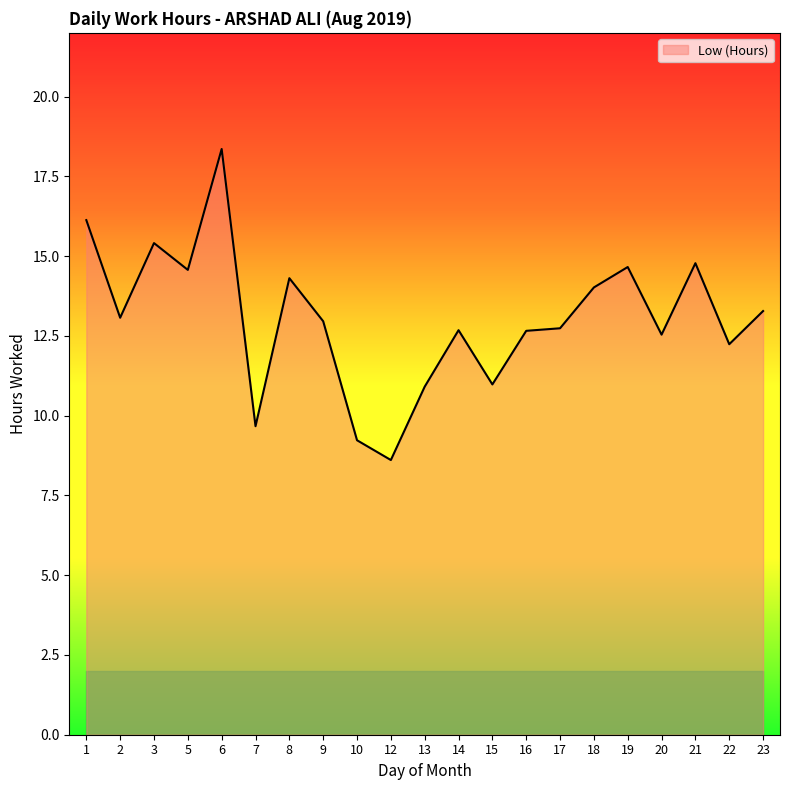

True or false: the data shows 12.7 at 16.

True